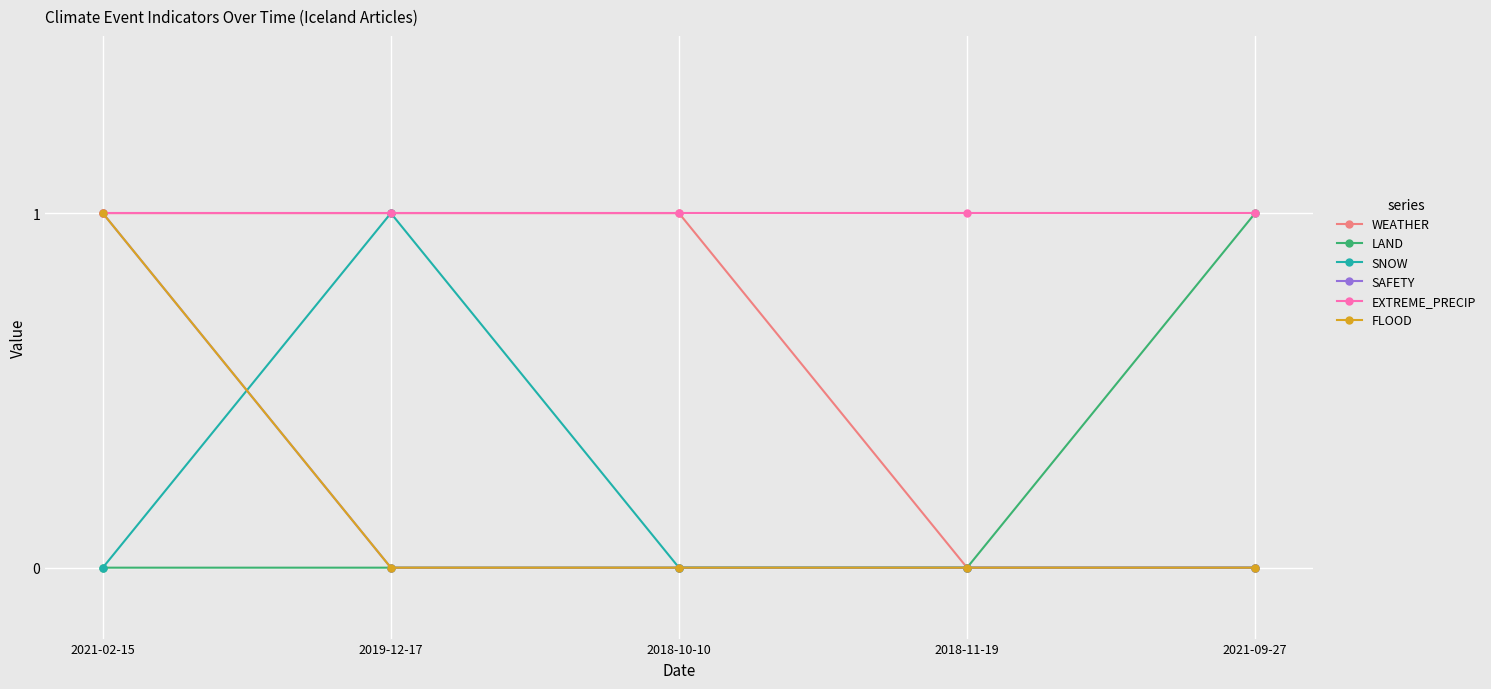

True or false: SNOW and WEATHER cross at least once.

False